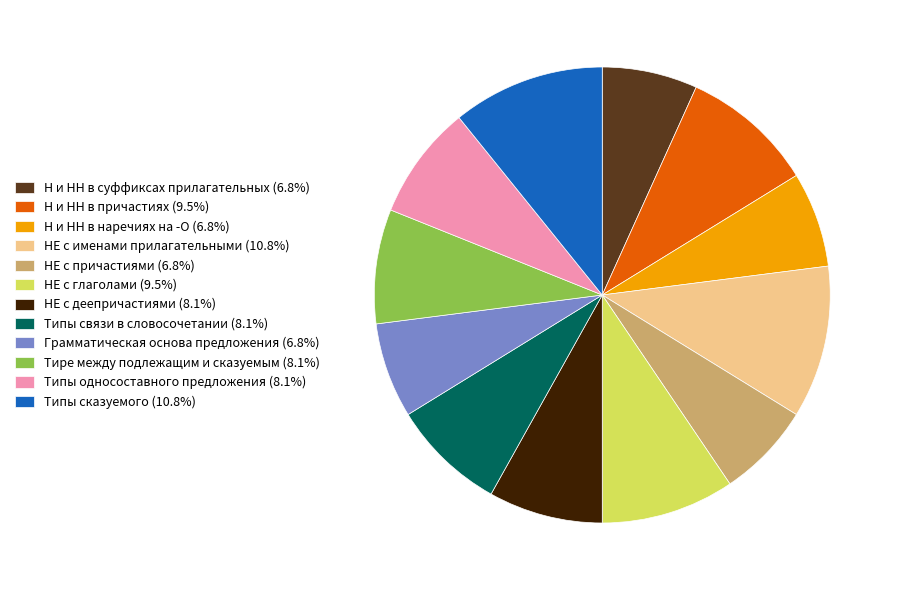

Does any single category account for the majority?

No